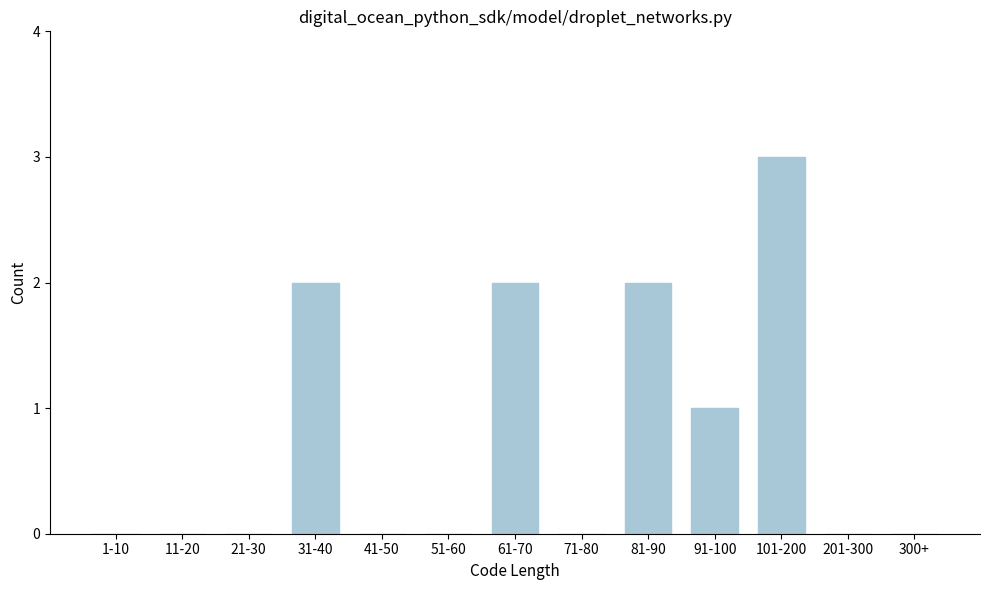

Reading left to right, what are all the values shown in this chart?

1-10=0	11-20=0	21-30=0	31-40=2	41-50=0	51-60=0	61-70=2	71-80=0	81-90=2	91-100=1	101-200=3	201-300=0	300+=0